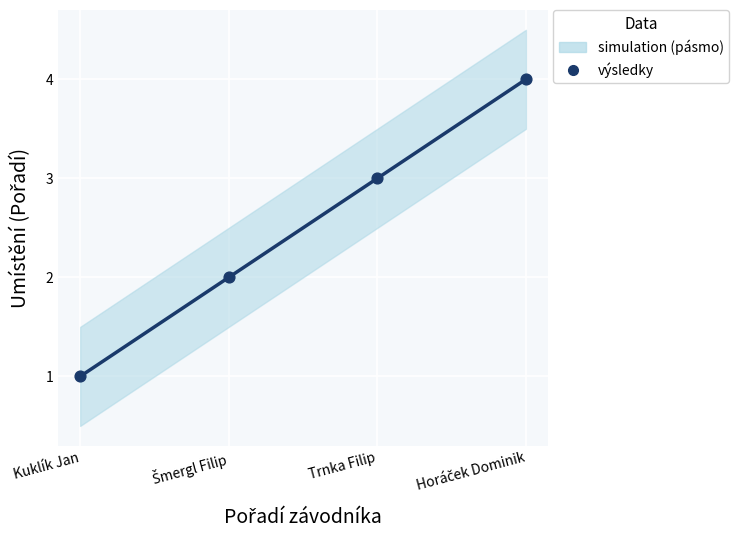

What is the range of Y values (max minus min)?

3